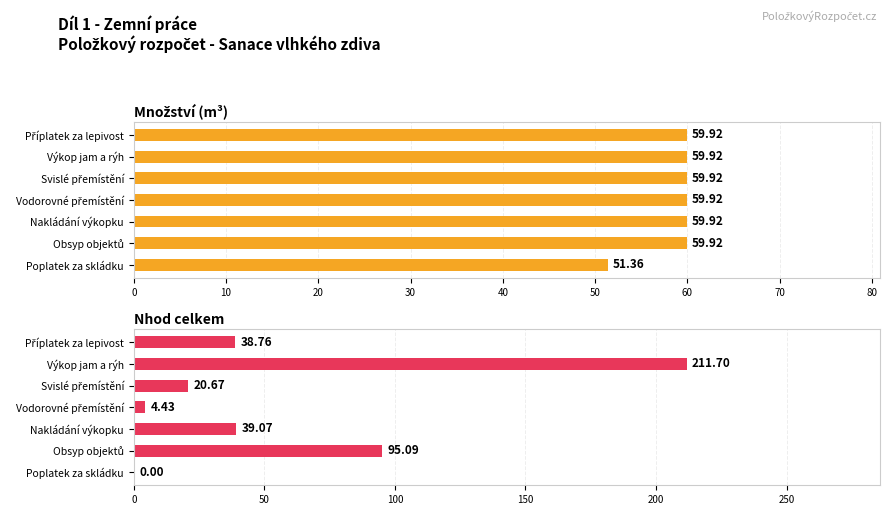

List the series in order of their peak value, highest first.

Nhod celkem, Množství (m³)